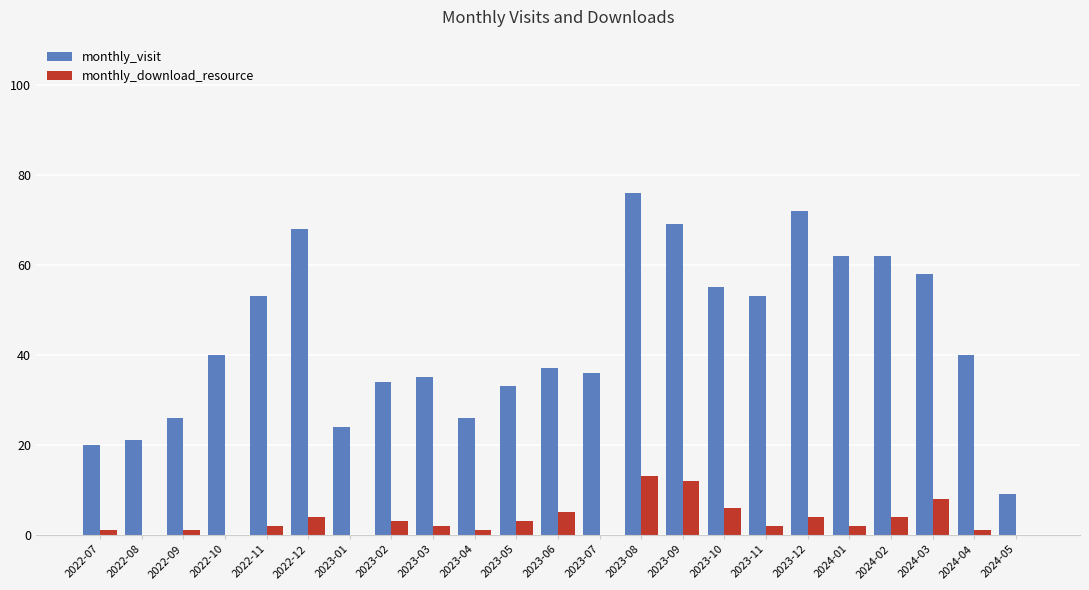

True or false: monthly_download_resource has a value of 8 at 2022-08.

False